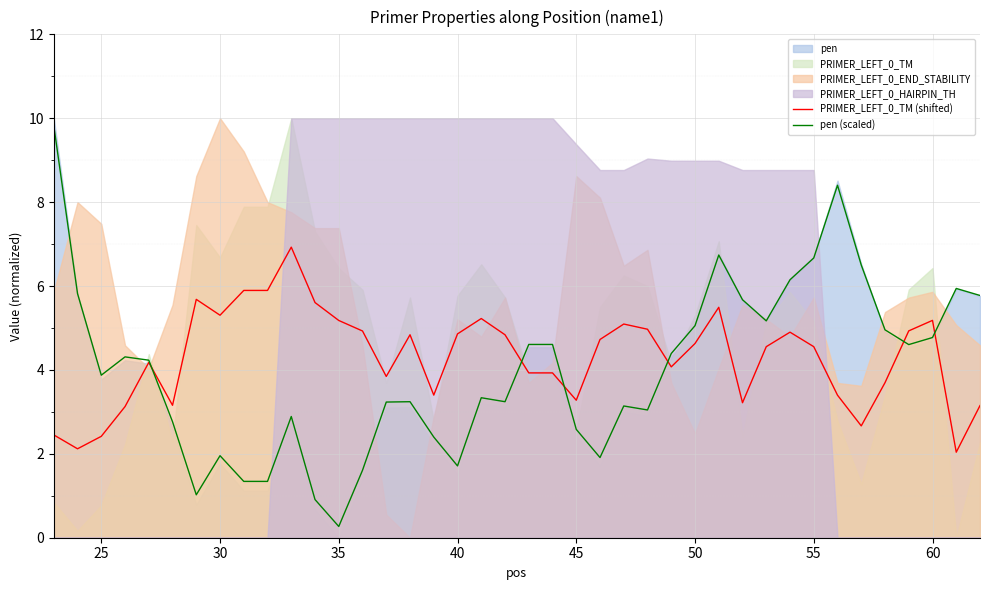

After their last crossing, which series has the higher values: pen (scaled) or PRIMER_LEFT_0_TM (shifted)?

pen (scaled)